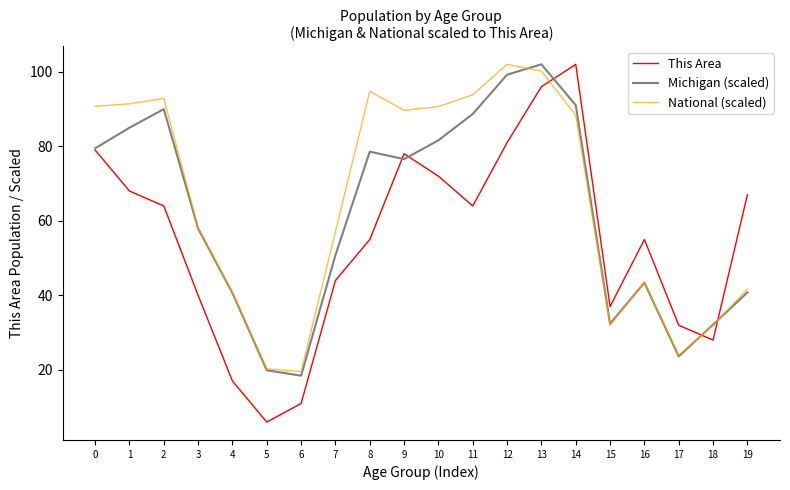

What are all the series names shown in the legend?

This Area, Michigan (scaled), National (scaled)